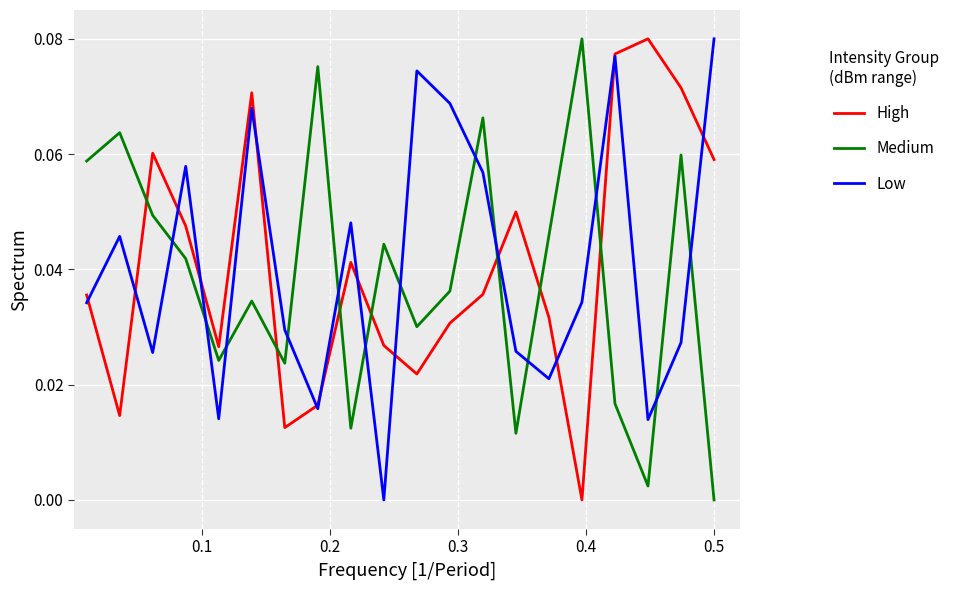

How many times do Medium and Low cross each other?

13